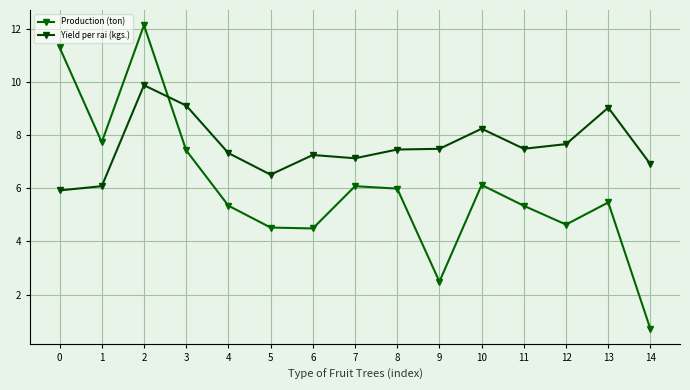

What is the value of the Production (ton) point at the 1st from the left?

11.3